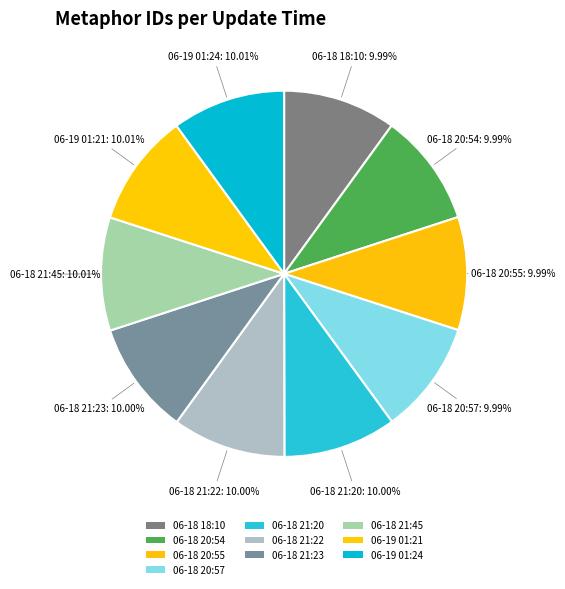

Which slice is the largest?

2013-06-19 01:24:33